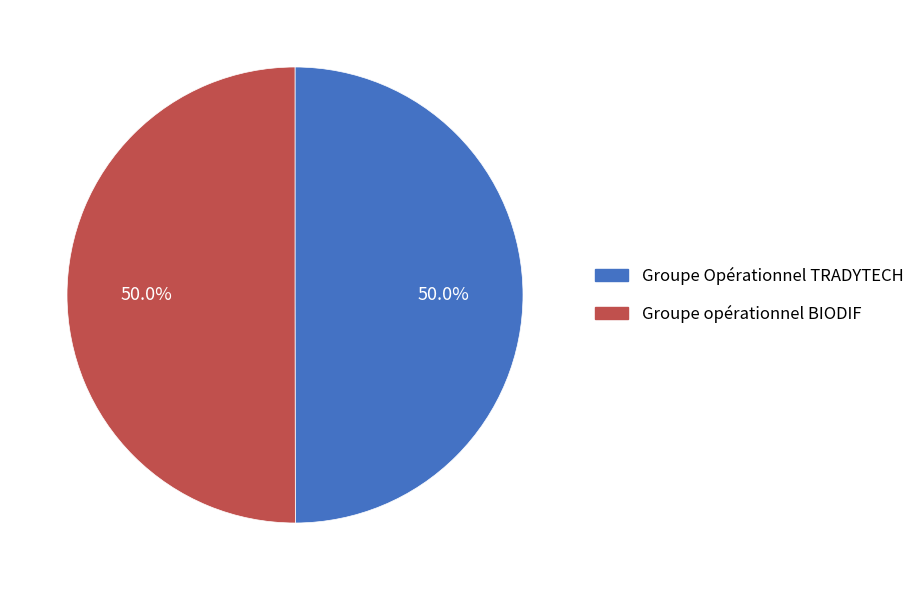

True or false: Groupe opérationnel BIODIF accounts for 58% of the total.

False